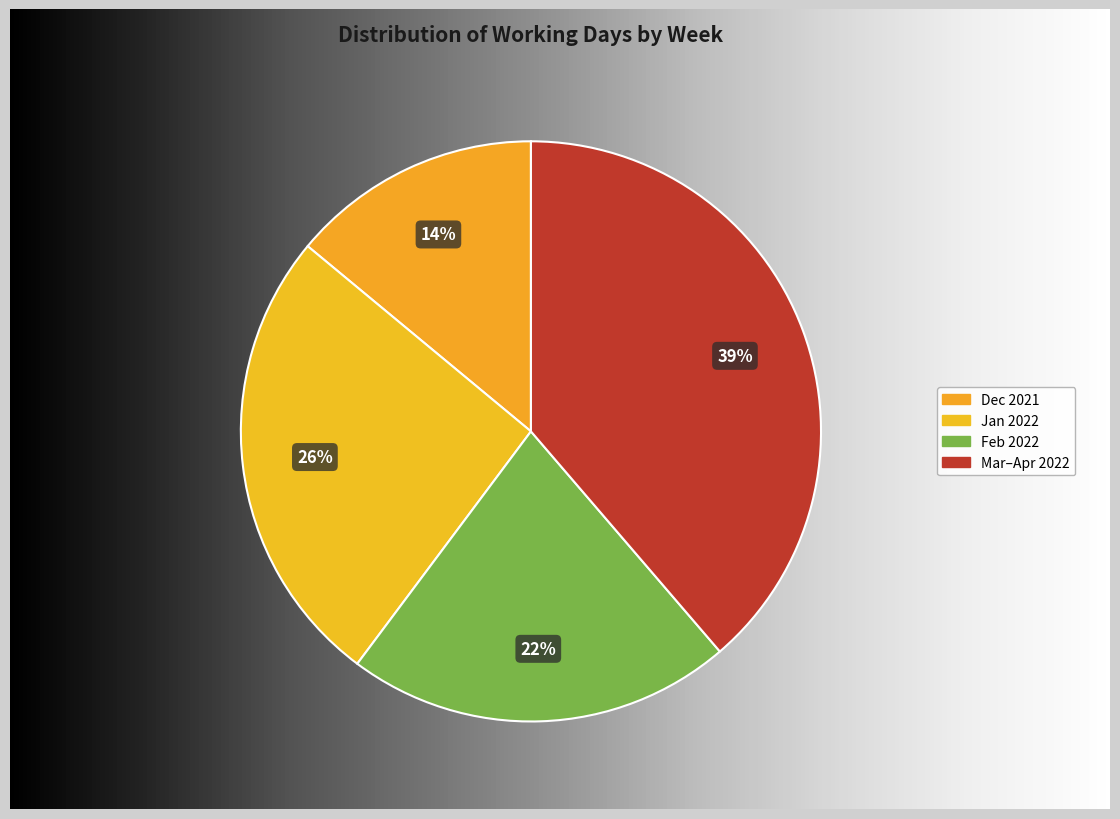

How many segments does this pie chart have?

4